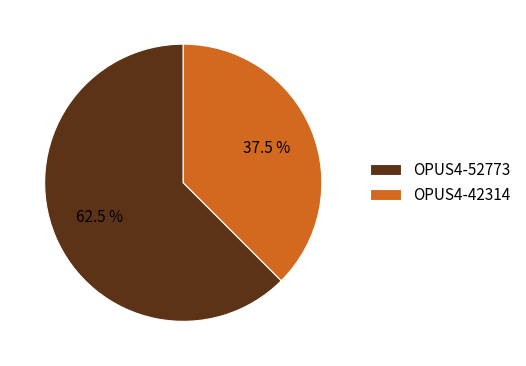

What is the majority slice?

OPUS4-52773